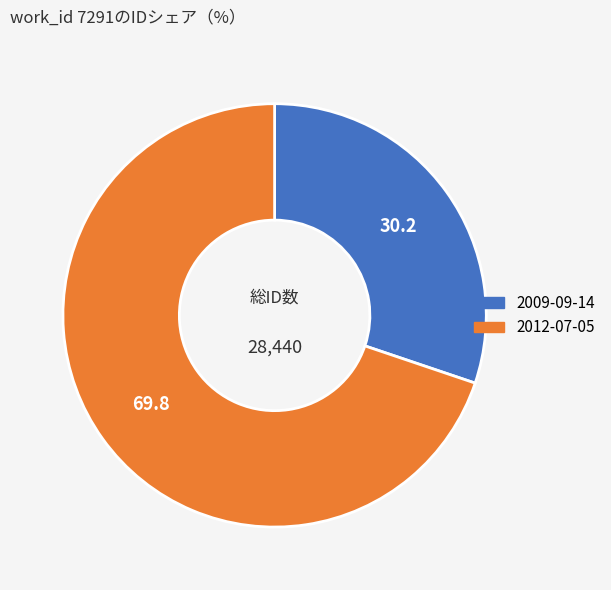

The 2009-09-14 slice represents 15% of the pie. True or false?

False